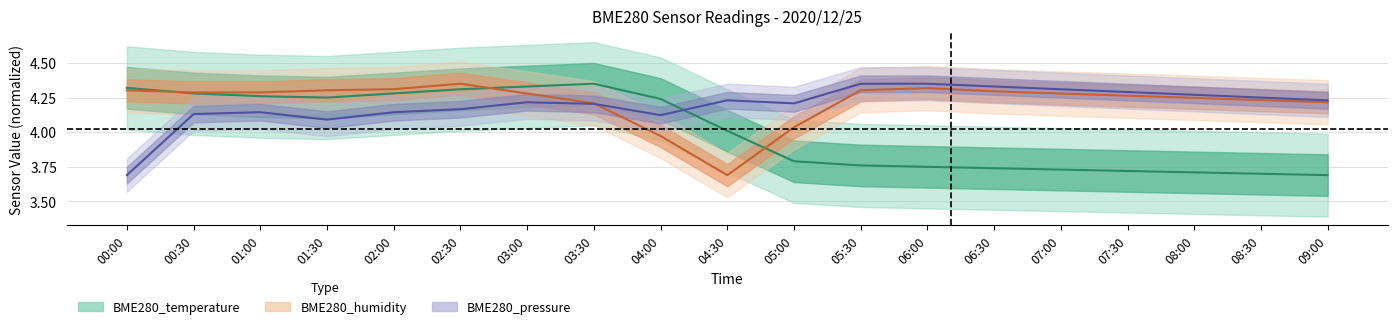

True or false: BME280_temperature has a value of 4.3 at 01:00.

True